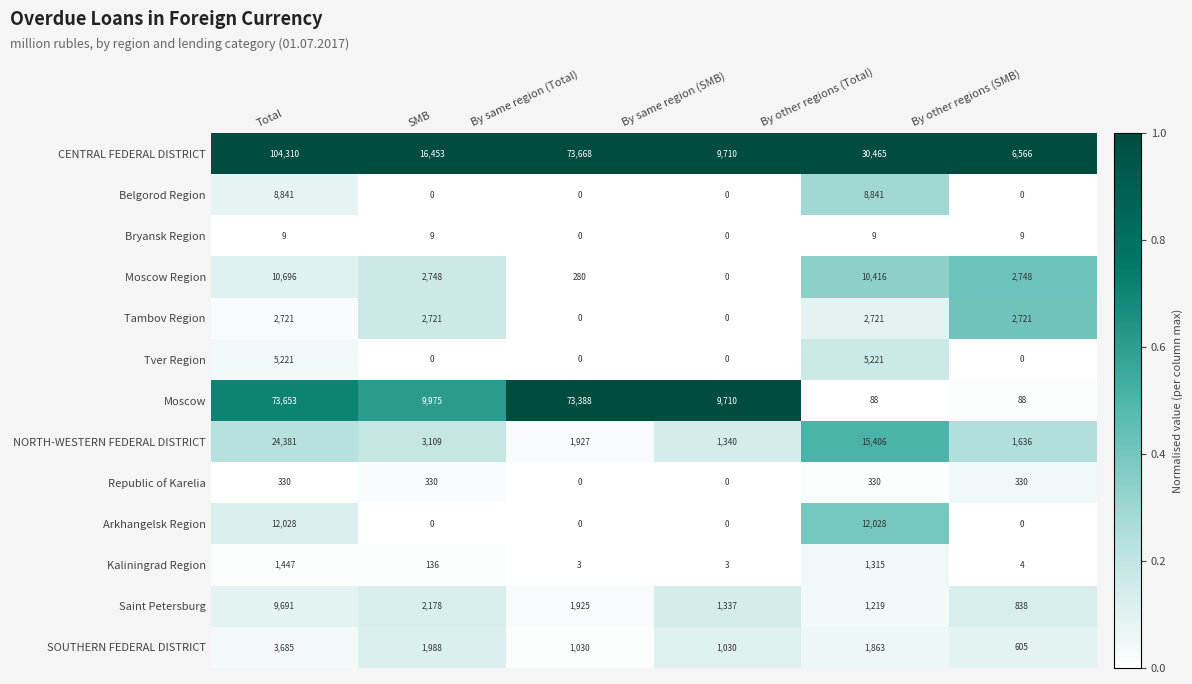

At which category is the sum across all series the highest?

Total